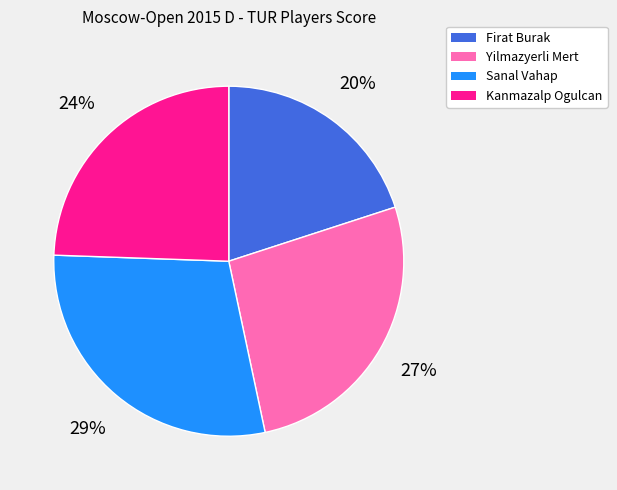

Between Sanal Vahap and Kanmazalp Ogulcan, which is larger?

Sanal Vahap